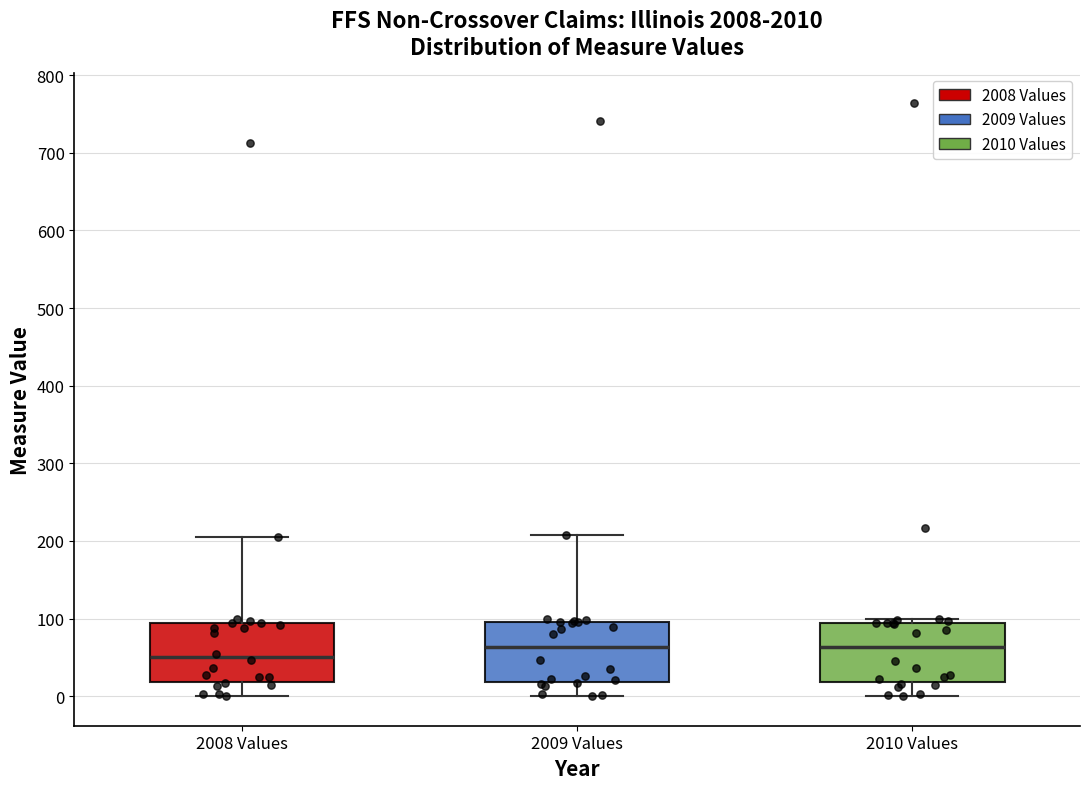

Where does the upper whisker of the box for 2008 Values end on the y-axis? The values are not printed on the chart, so give them approximately, as read against the axis.

200